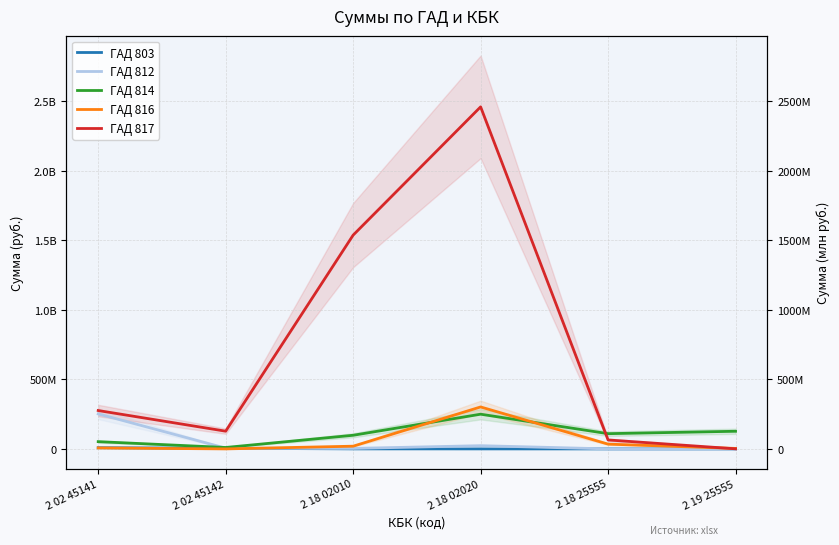

List the series in order of their peak value, lowest first.

ГАД 803, ГАД 814, ГАД 812, ГАД 816, ГАД 817